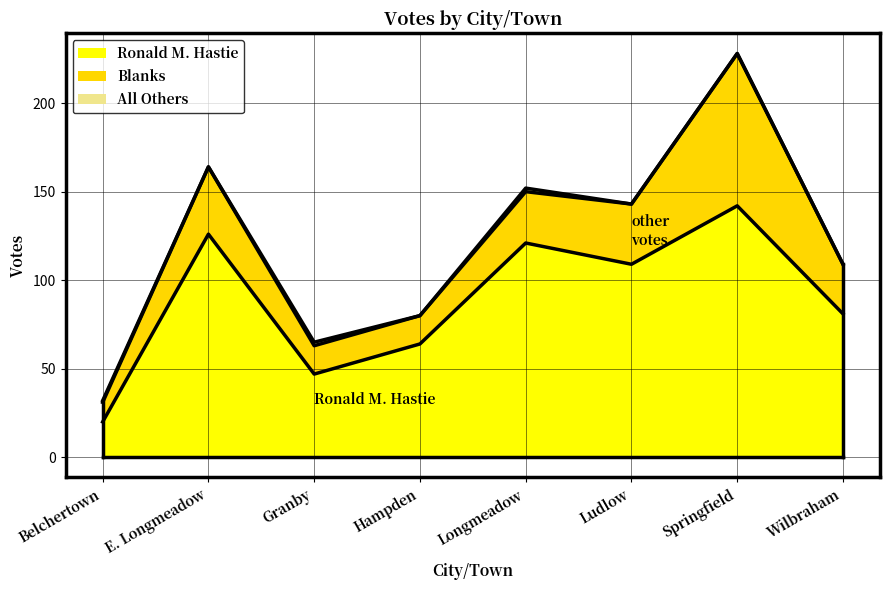

What position from the left is E. Longmeadow?

2